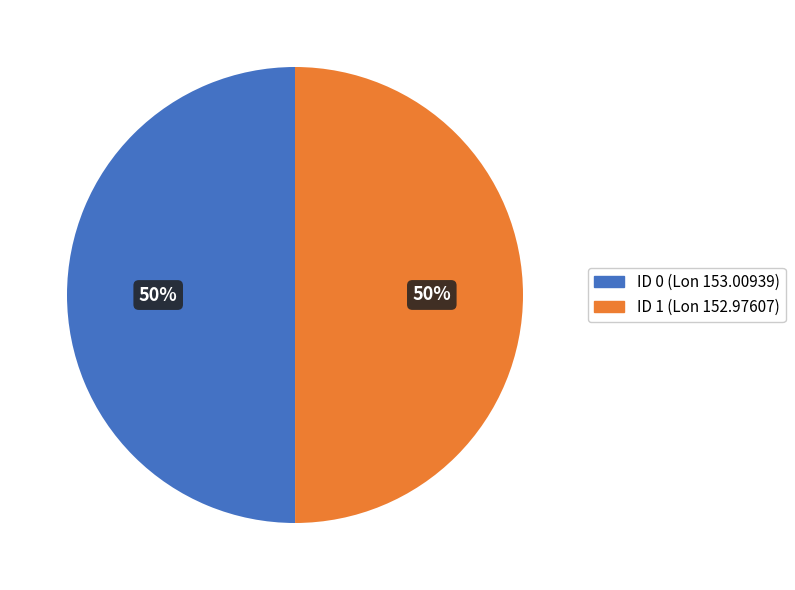

Is the sum of ID 1 (Lon 152.97607) and ID 0 (Lon 153.00939) greater than half?

Yes